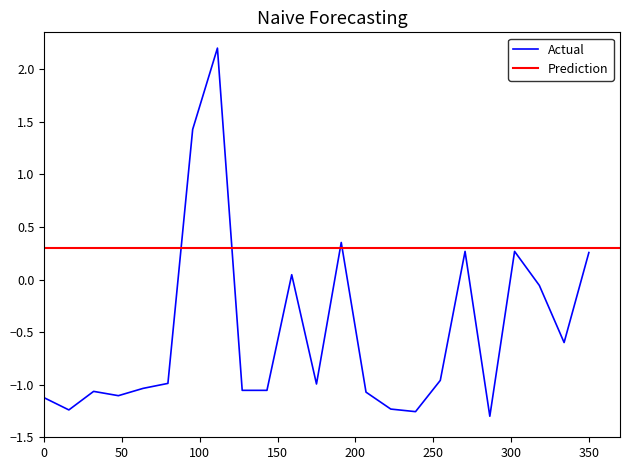

What is the value of the 20th point from the left?

0.3